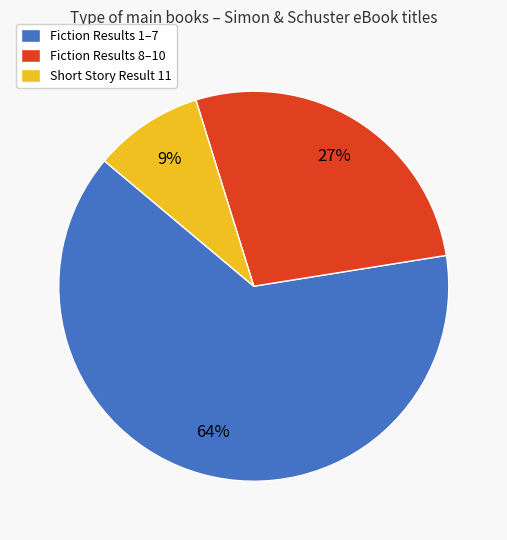

The Short Story Result 11 slice represents 9% of the pie. True or false?

True